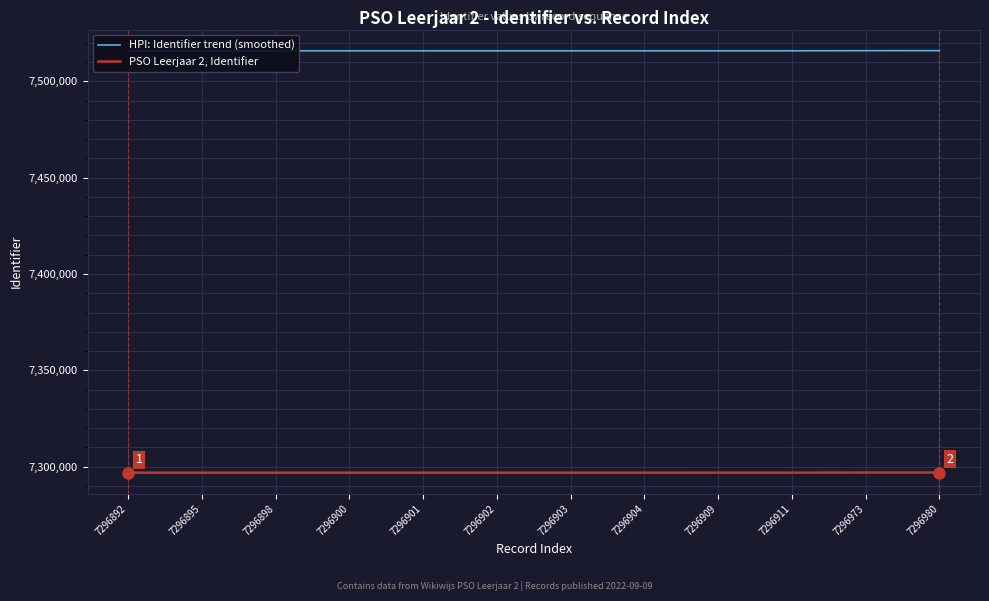

Rank the series by their average value, from lowest to highest.

PSO Leerjaar 2, Identifier, HPI: Identifier trend (smoothed)